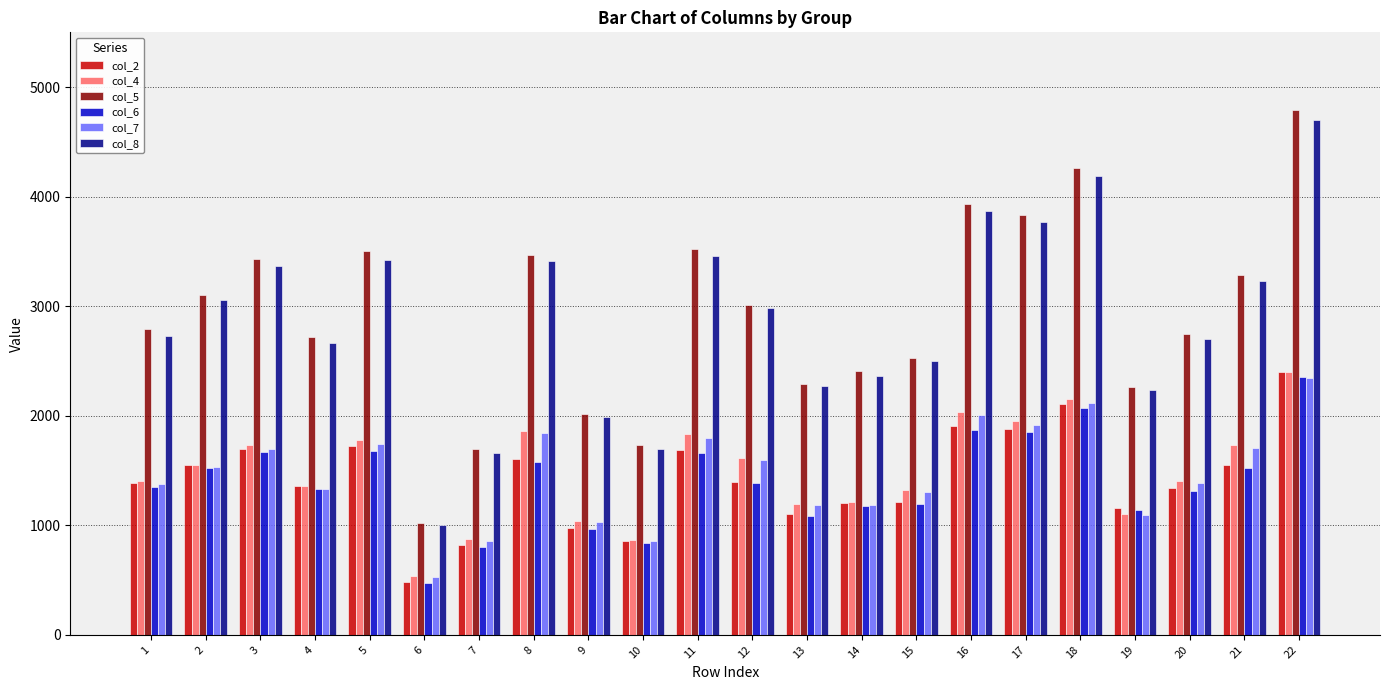

What is the smallest value displayed?

473